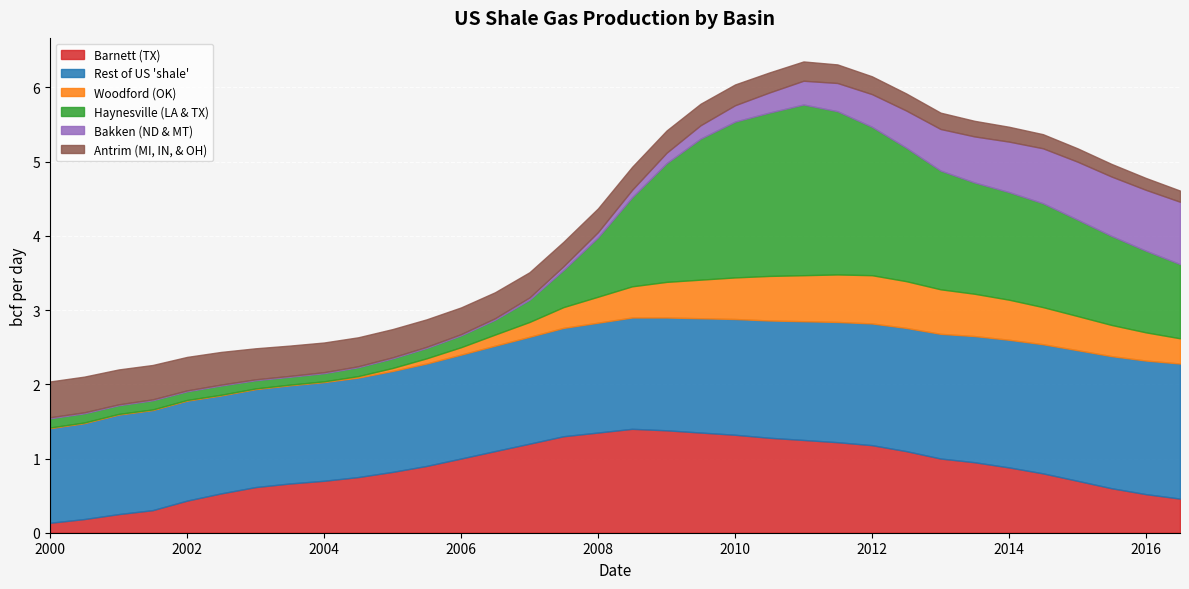

How many series are shown in this chart?

6